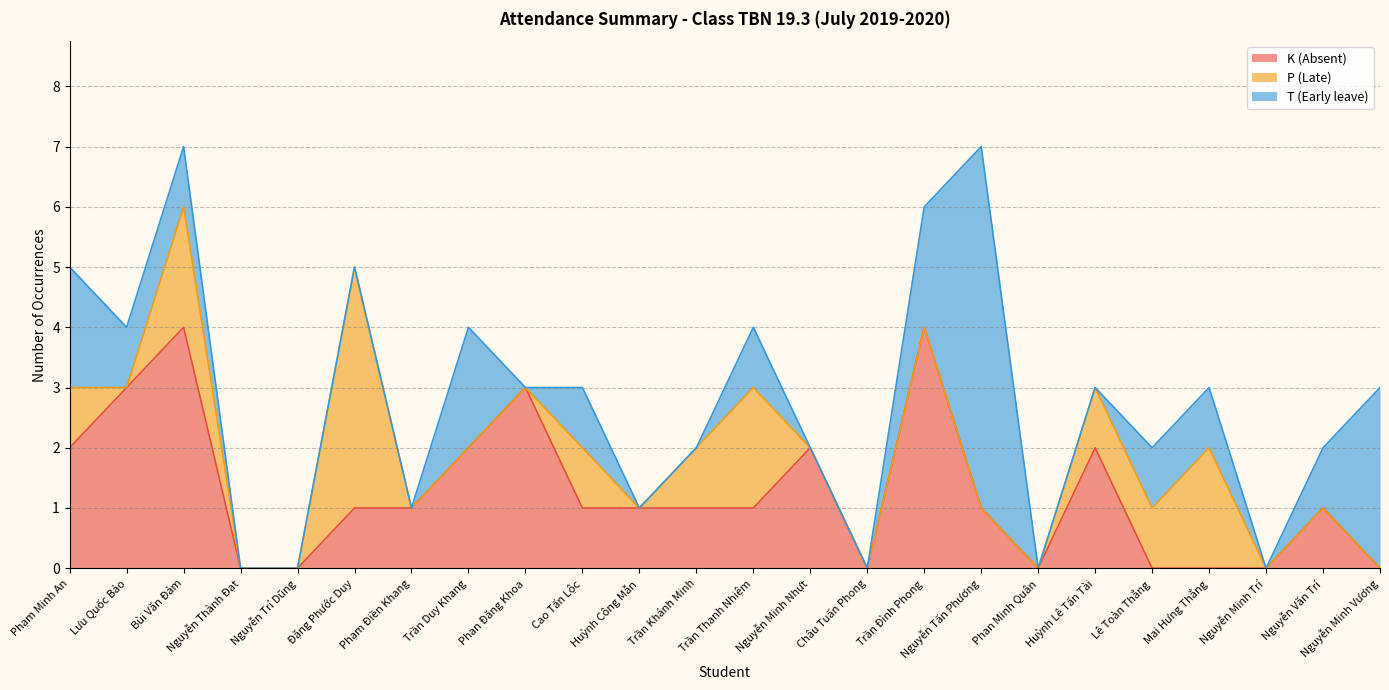

The P (Late) series shows 0 at Nguyễn Thành Đạt. True or false?

True